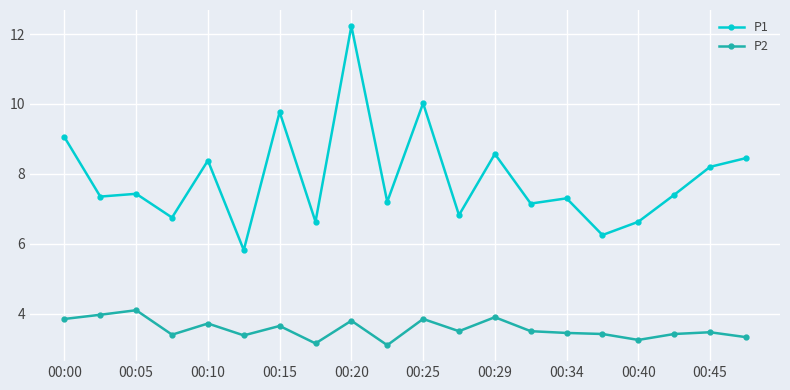

Which series has the widest spread of values?

P1